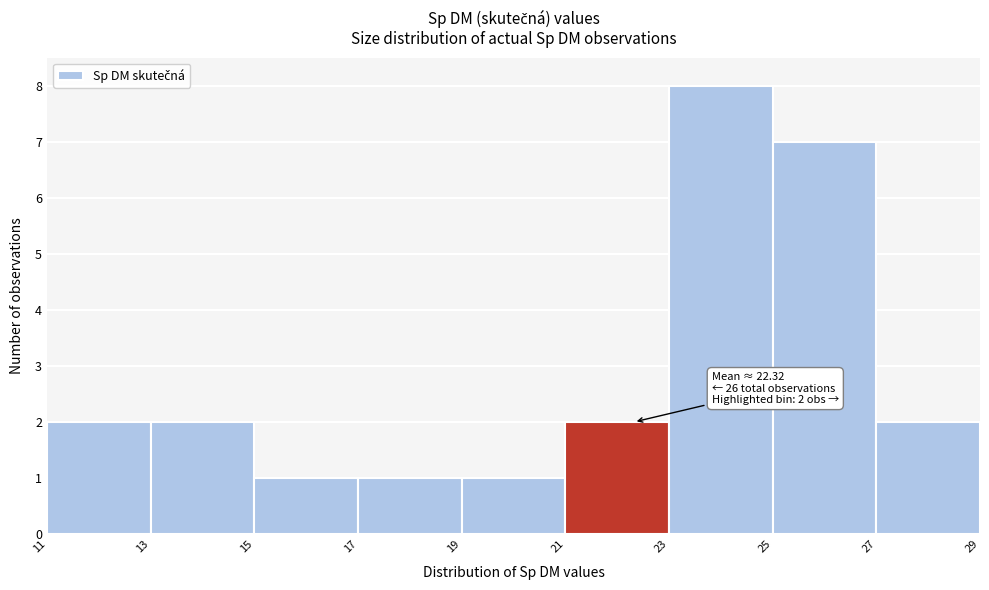

Which range on the x-axis has the tallest bar?

23 to 25